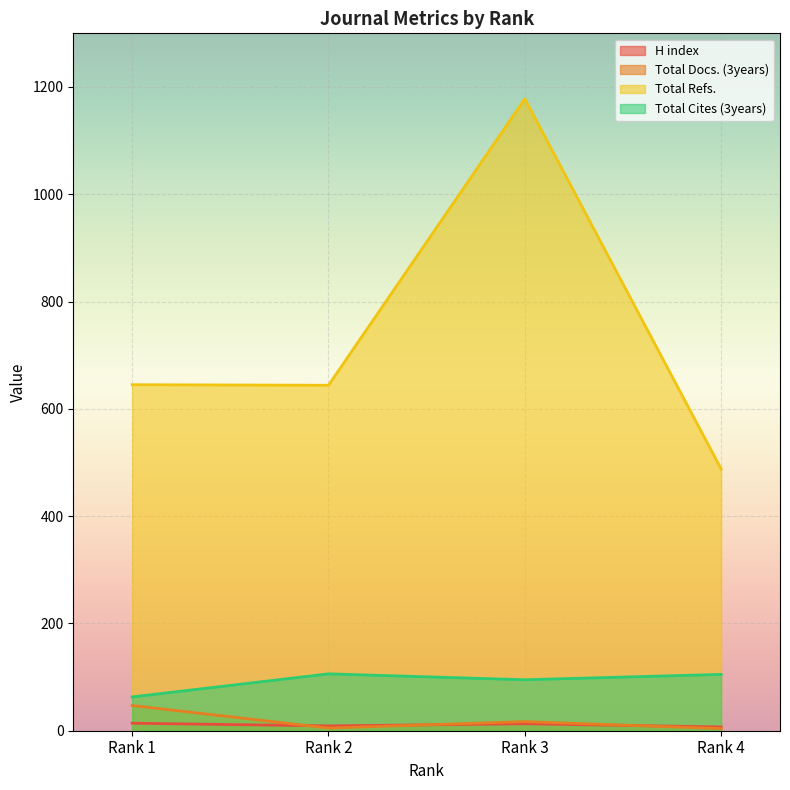

Which series has the largest range (max minus min)?

Total Refs.